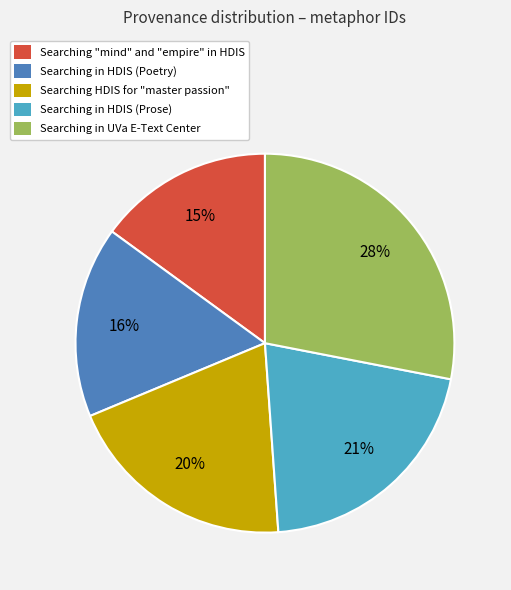

The Searching in HDIS (Poetry) slice represents 16% of the pie. True or false?

True